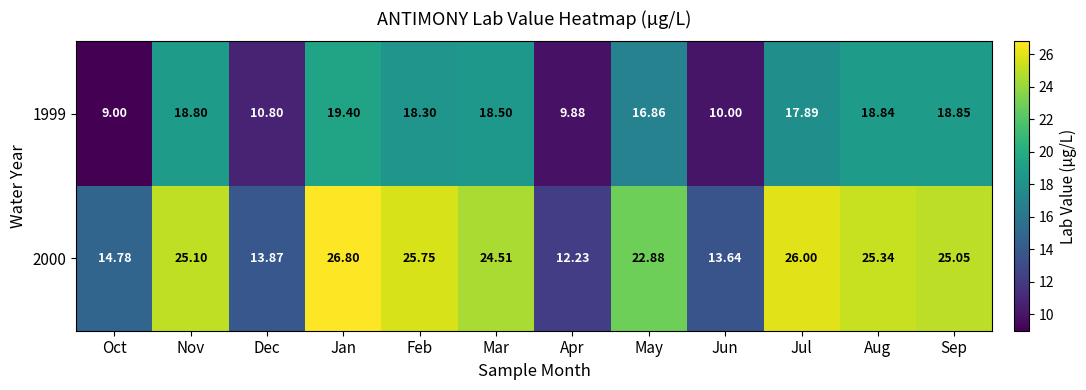

Rank the series by their maximum value, from lowest to highest.

1999, 2000